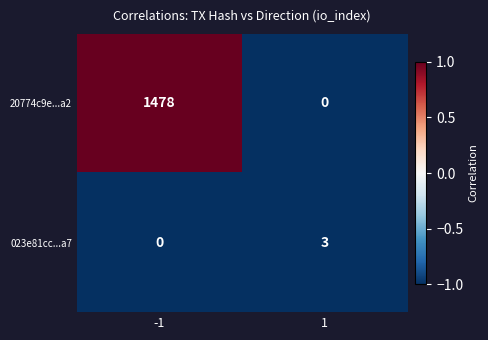

What is the greatest value displayed?

1478